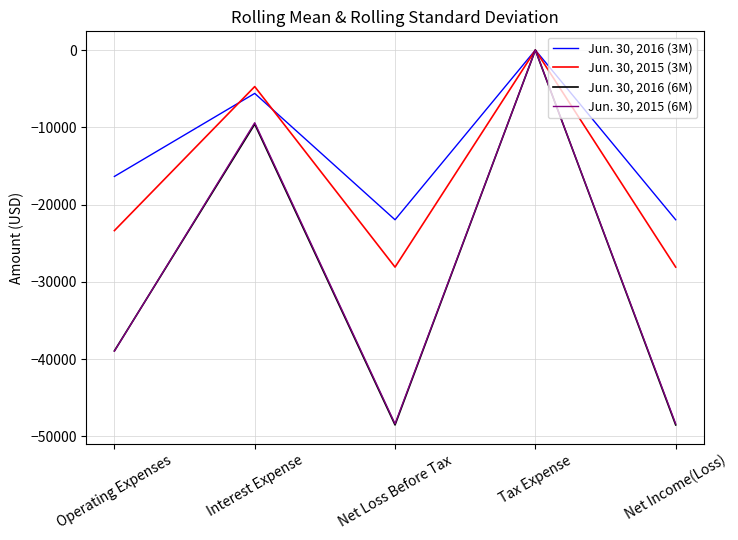

True or false: Jun. 30, 2016 (3M) has more than 1 interior local peaks.

True